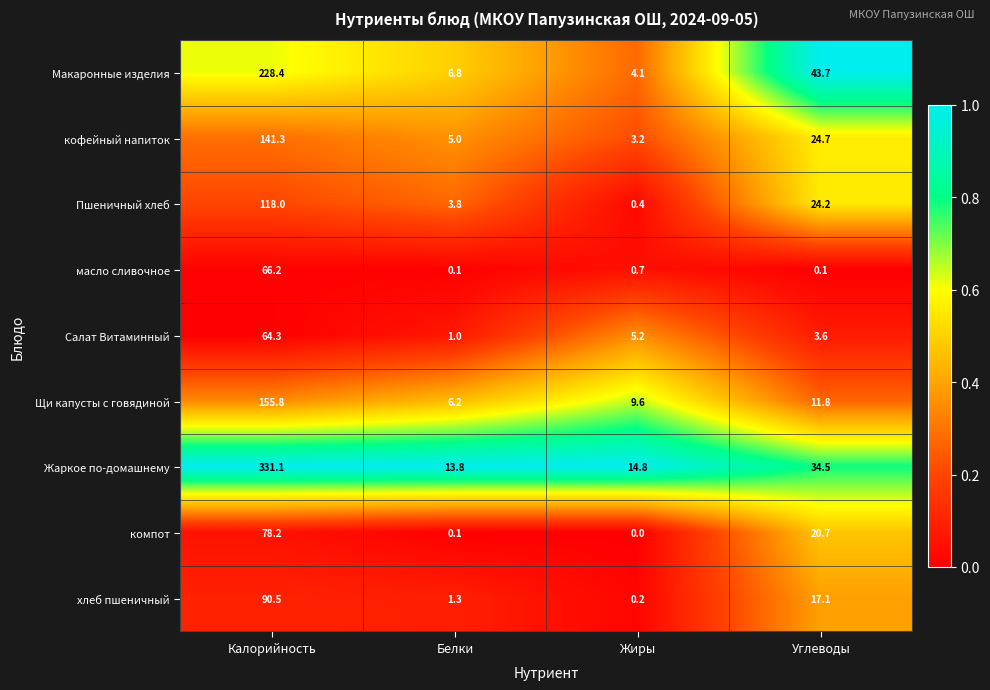

At which category does the chart reach its peak across all series?

Калорийность